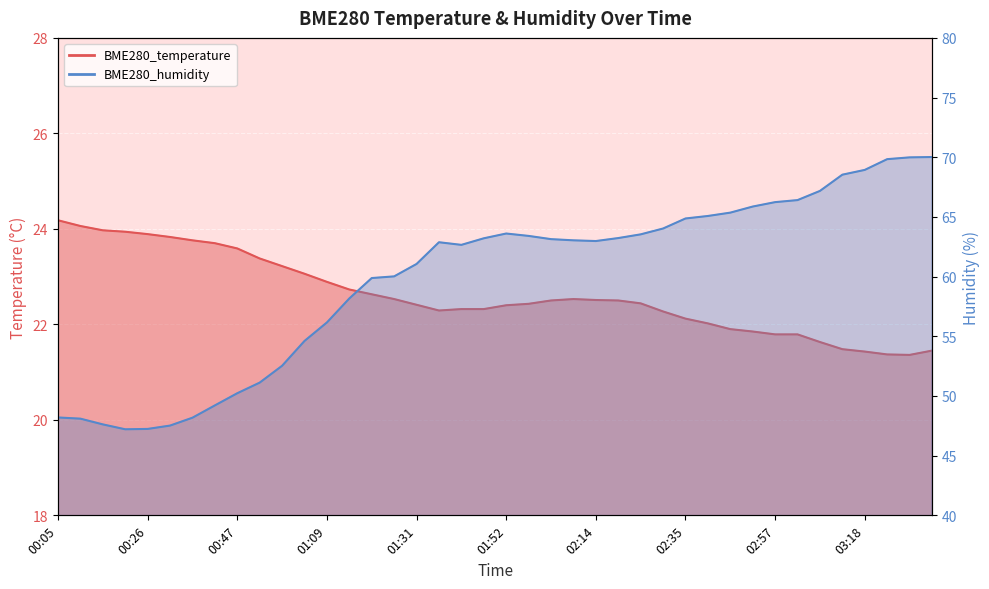

True or false: BME280_humidity has a value of 65.4 at 02:46.

True